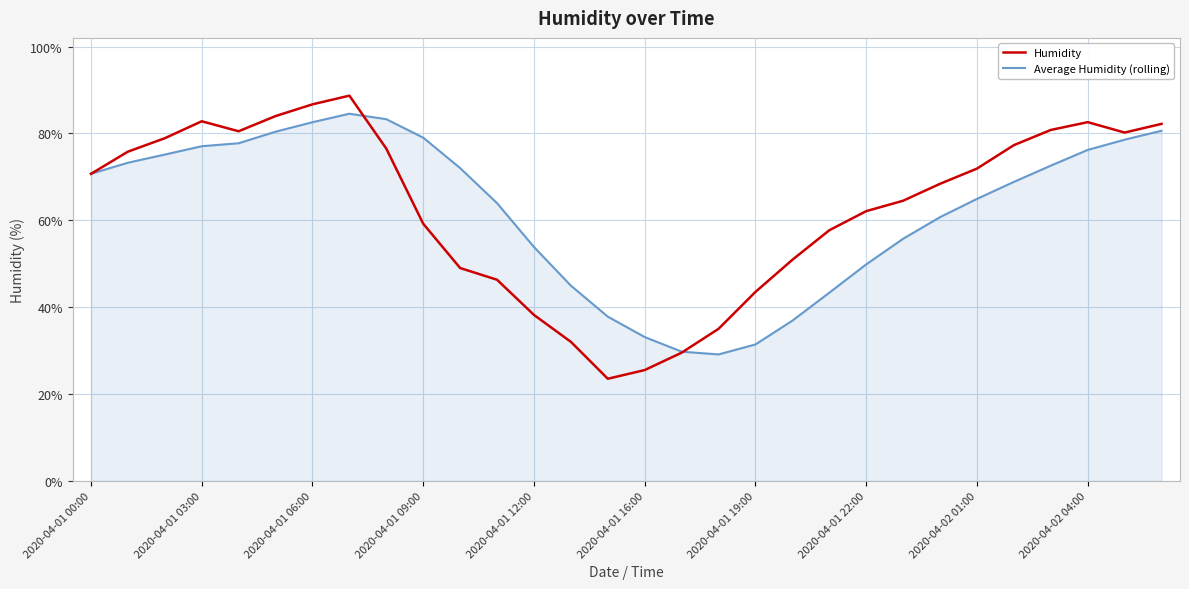

In Average Humidity (rolling), how many points are higher than both neighbors (excluding endpoints)?

1